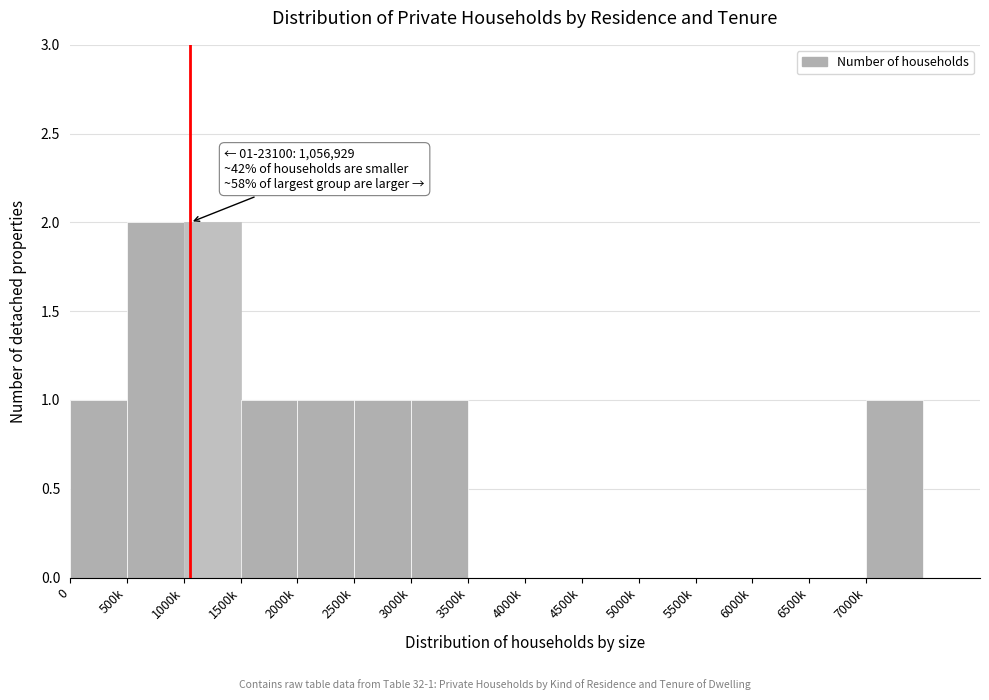

Reading right to left, transcribe all the data shown in this chart.

7000k=1	6500k=0	6000k=0	5500k=0	5000k=0	4500k=0	4000k=0	3500k=0	3000k=1	2500k=1	2000k=1	1500k=1	1000k=2	500k=2	0=1